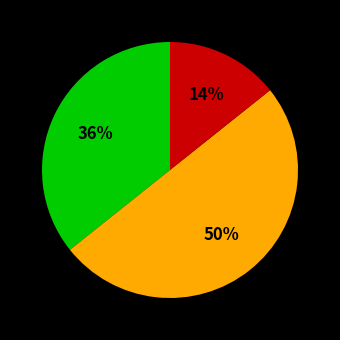

Count the number of slices in the pie.

3